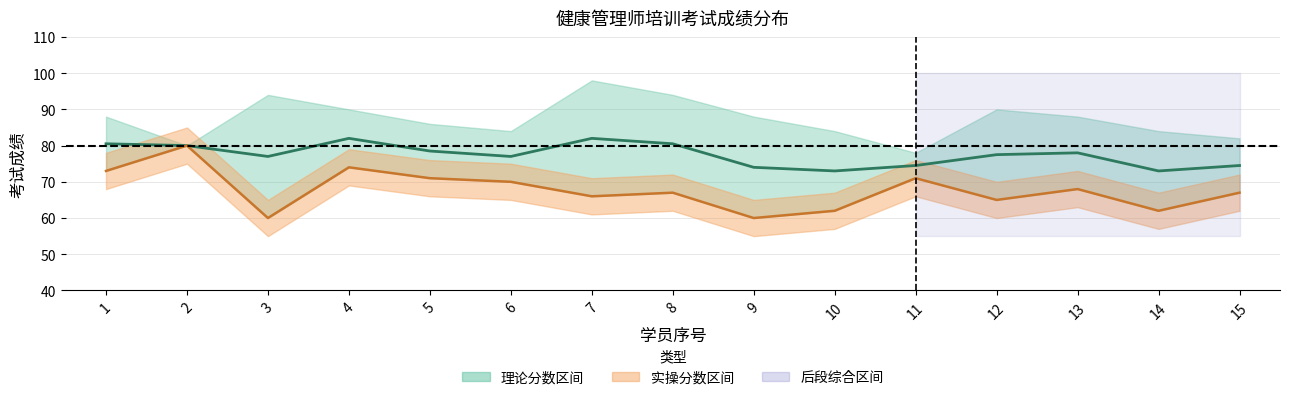

The value of 平均分 at 7 is 82.0. True or false?

True